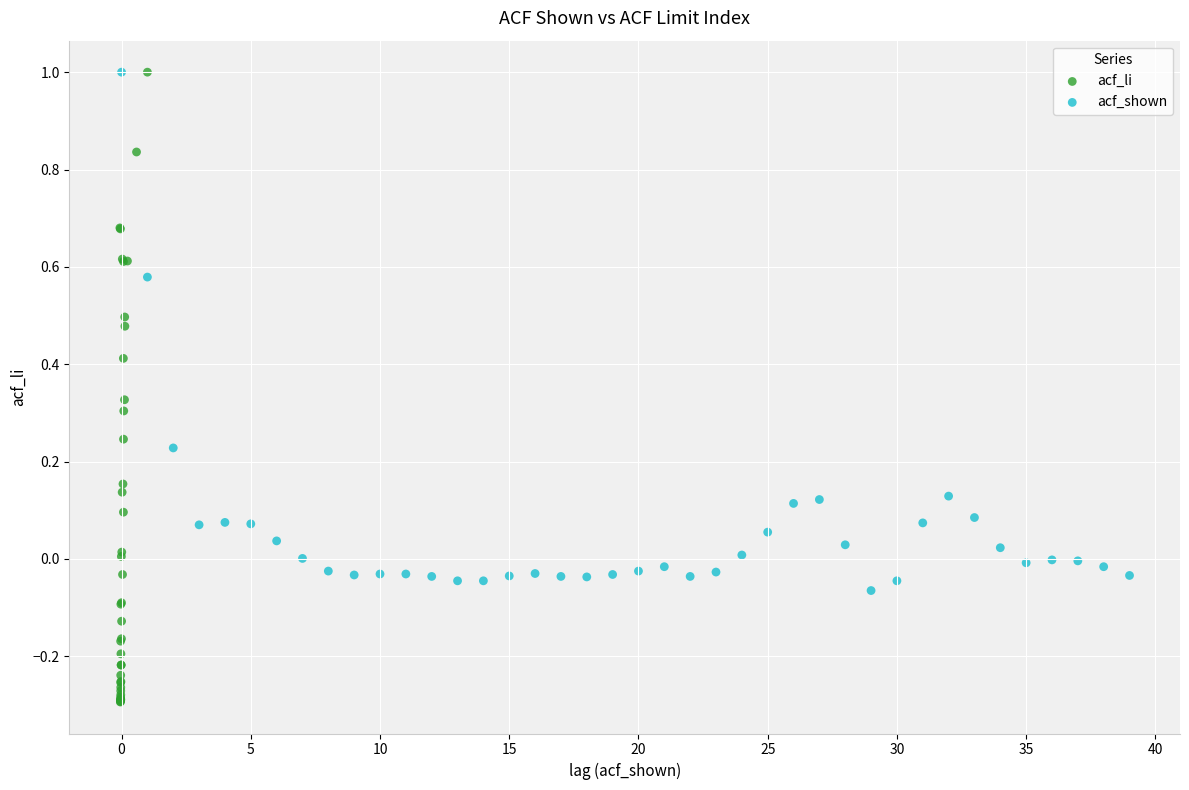

Which series has the widest spread of Y values?

acf_li